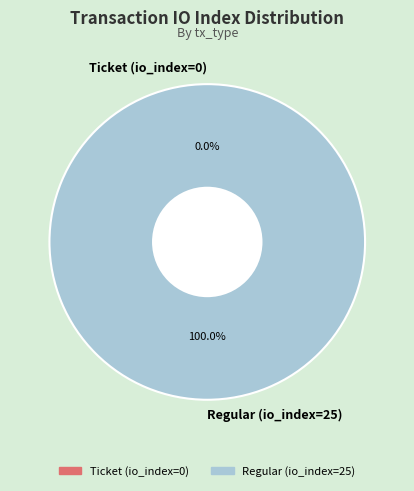

Rank the categories by value from lowest to highest.

Ticket (io_index=0), Regular (io_index=25)